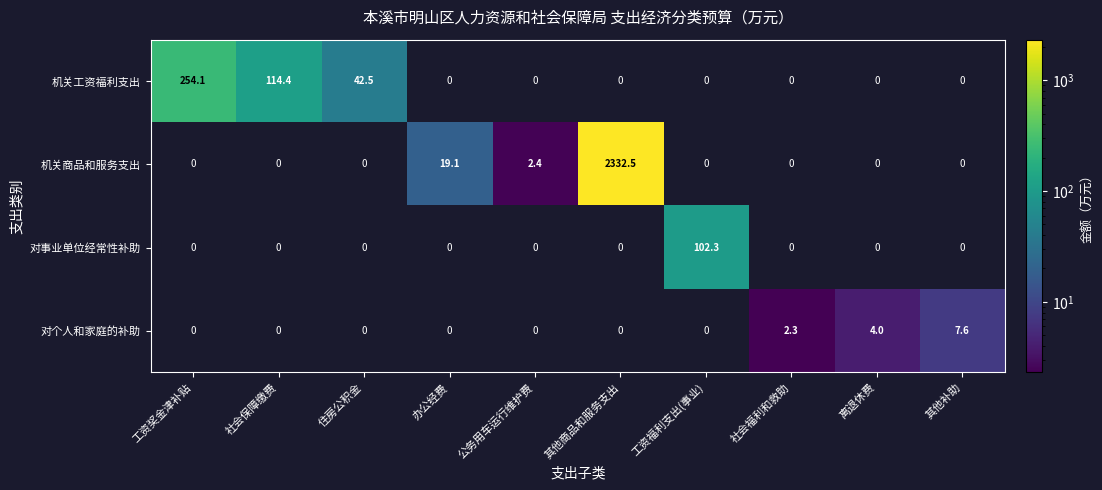

Rank the series by their maximum value, from highest to lowest.

机关商品和服务支出, 机关工资福利支出, 对事业单位经常性补助, 对个人和家庭的补助